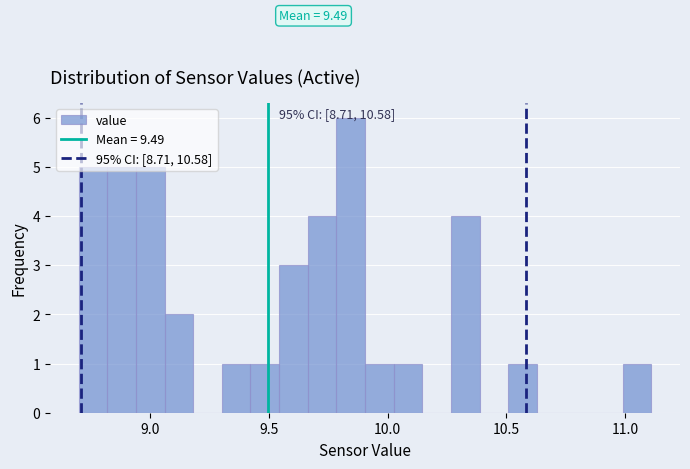

Read against the x-axis, roughly where is the centre of the tallest bar?

9.85